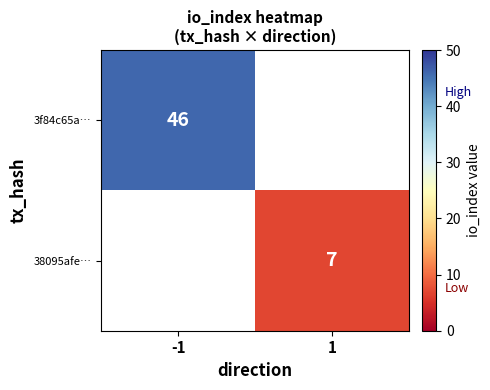

At how many categories does at least one series exceed 22?

1